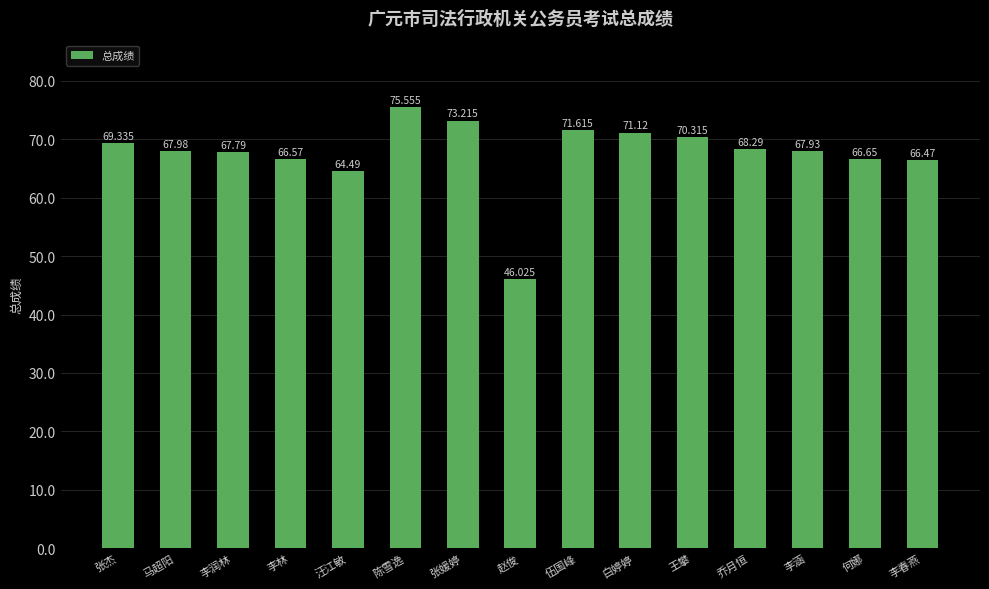

What is the sum of all values?

1013.4